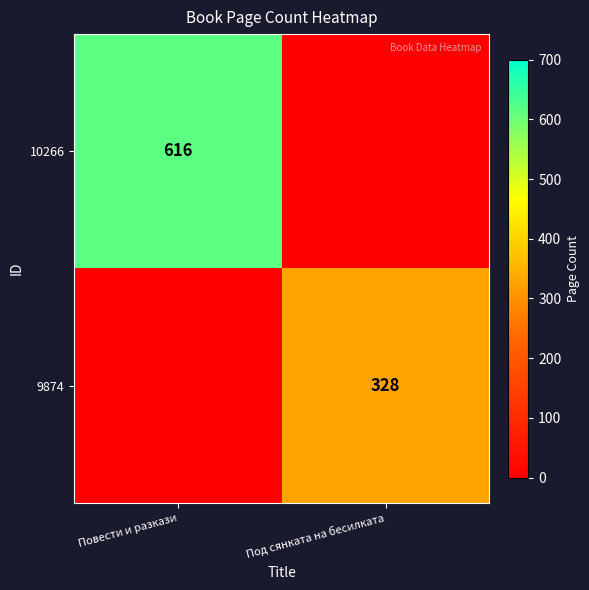

The 10266 series shows 129 at Повести и разкази. True or false?

False